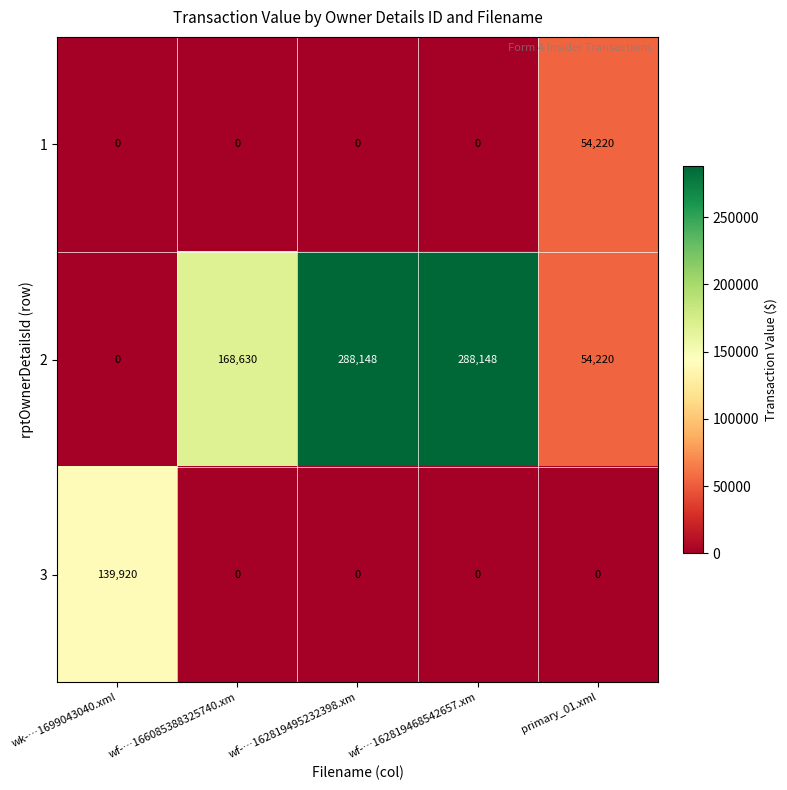

The value of 2 at wf-…162819468542657.xm is 288148. True or false?

True